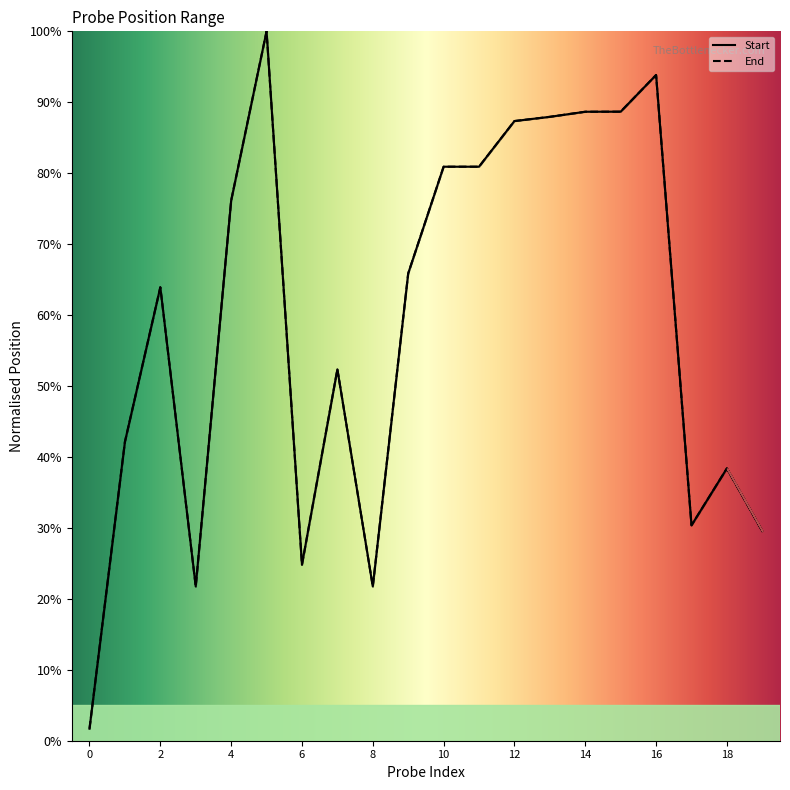

How many distinct data groups are displayed?

2